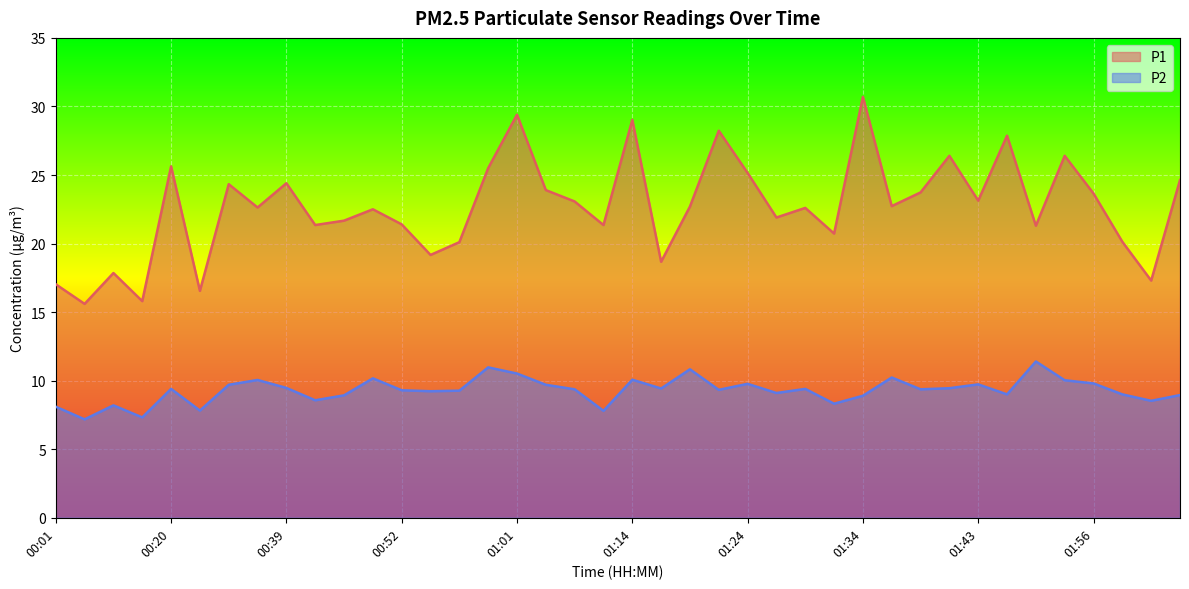

What is the average value of the P1 series?

22.7